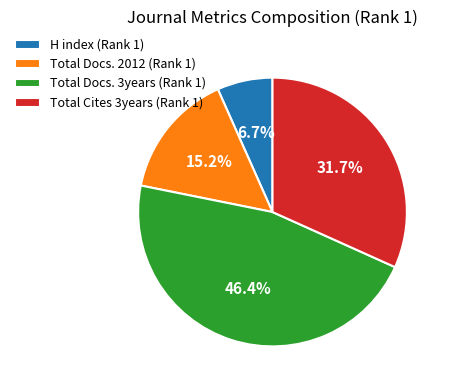

How many segments does this pie chart have?

4